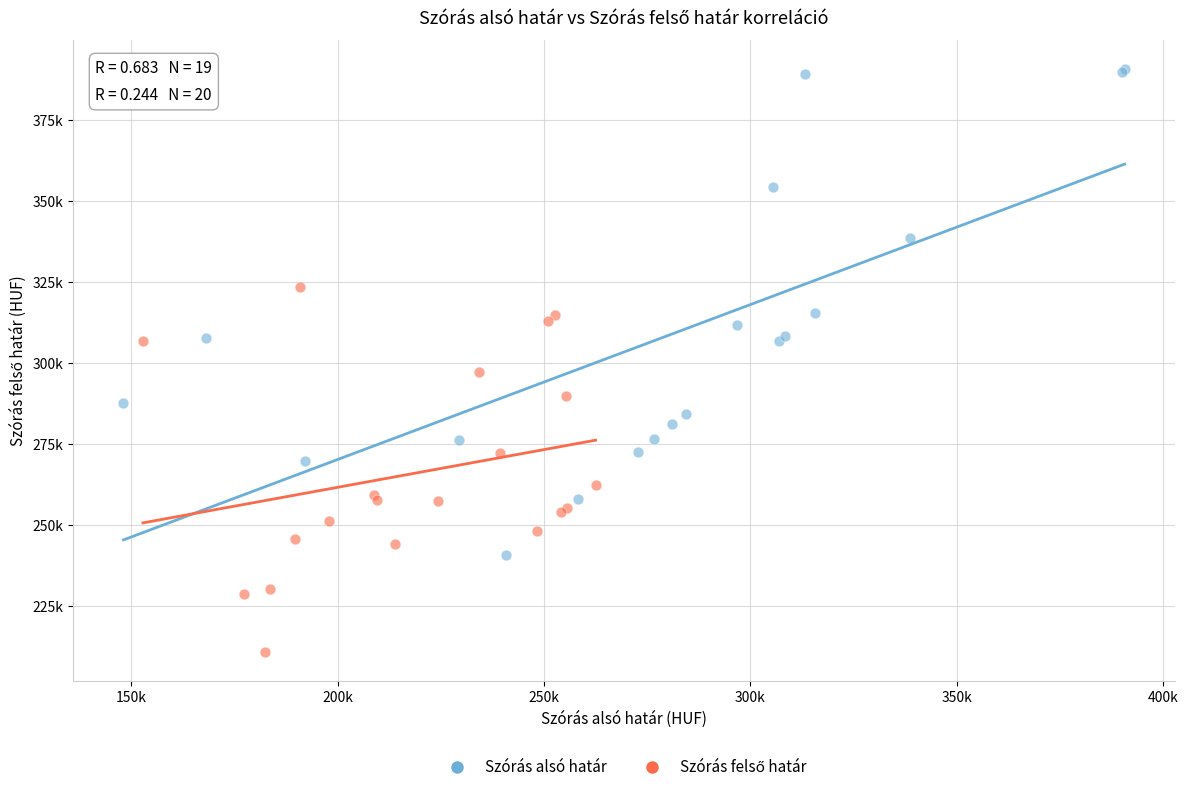

Which series has the largest Y range (max minus min)?

Szórás alsó határ